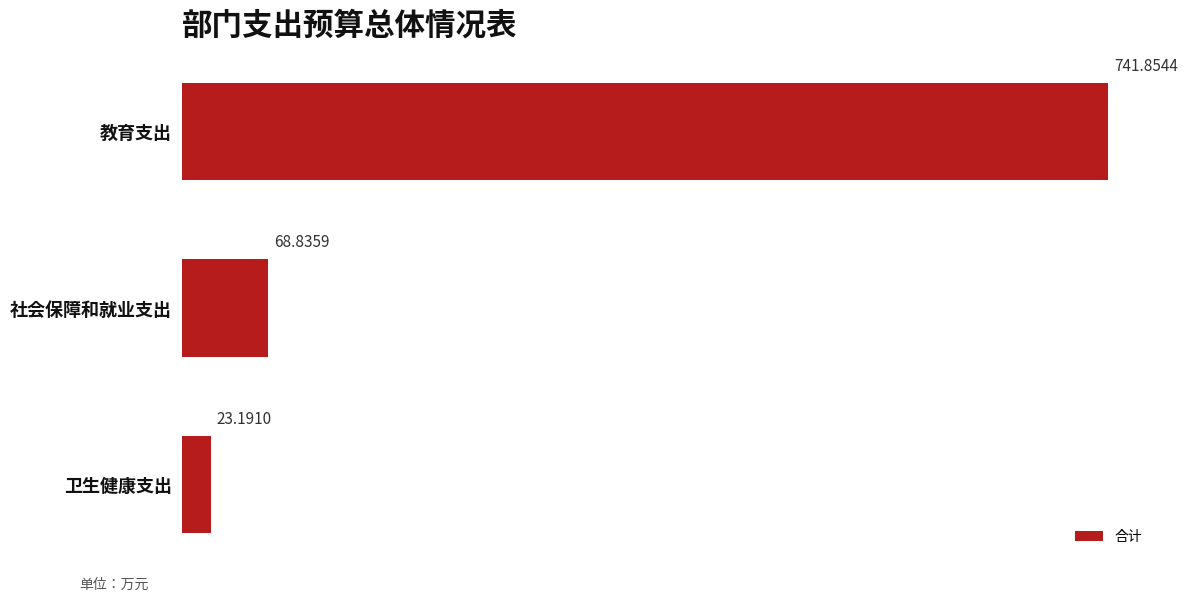

How many bars are there in total?

3